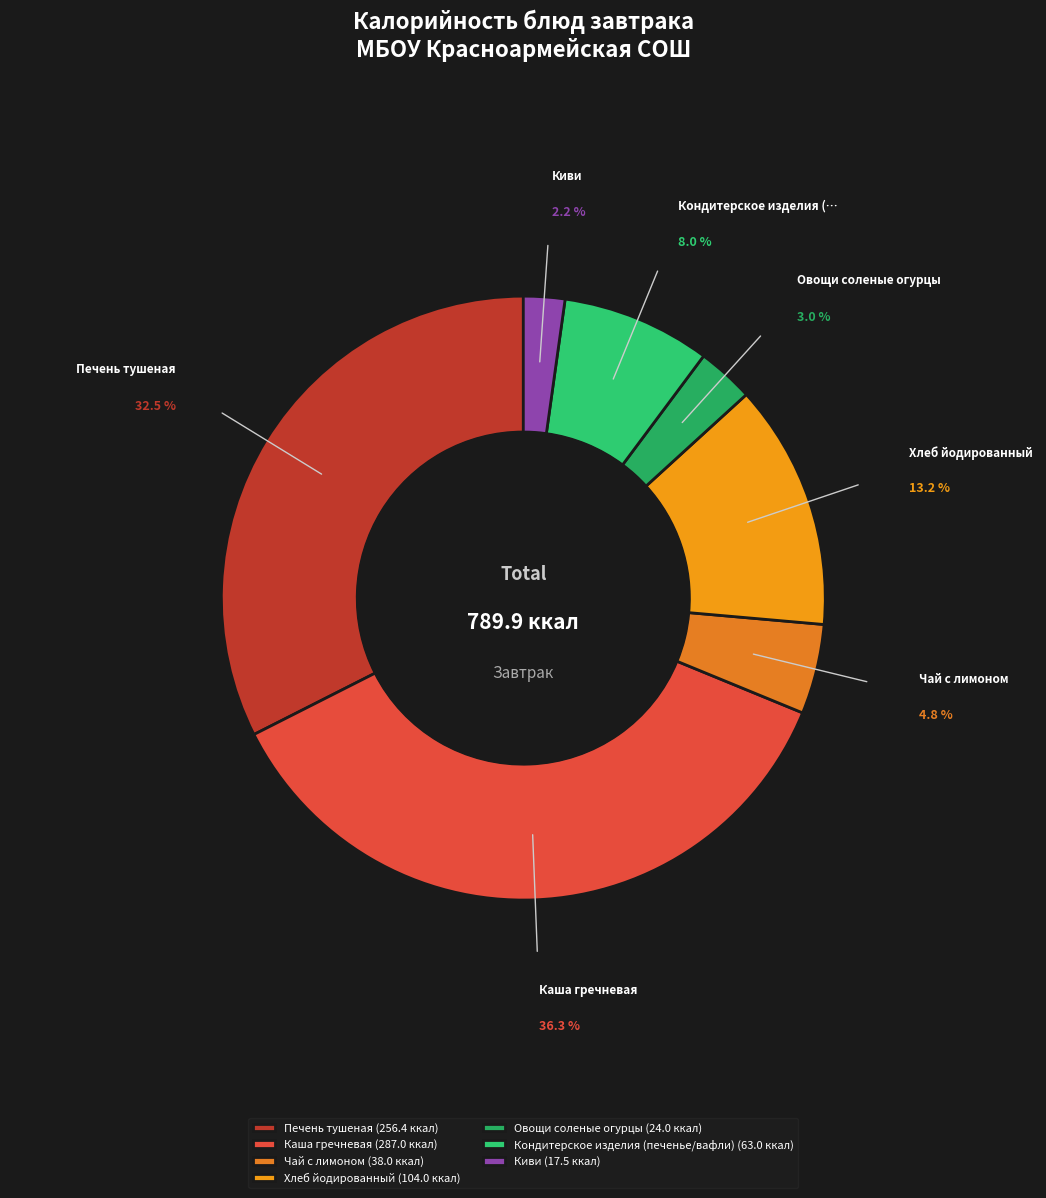

Rank the categories by value from highest to lowest.

Каша гречневая, Печень тушеная, Хлеб йодированный, Кондитерское изделия (печенье/вафли), Чай с лимоном, Овощи соленые огурцы, Киви